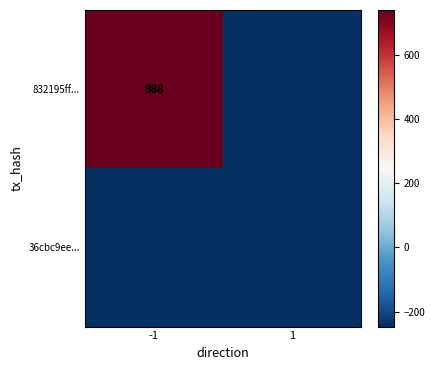

At which label is 832195ff... closest to 247?

-1